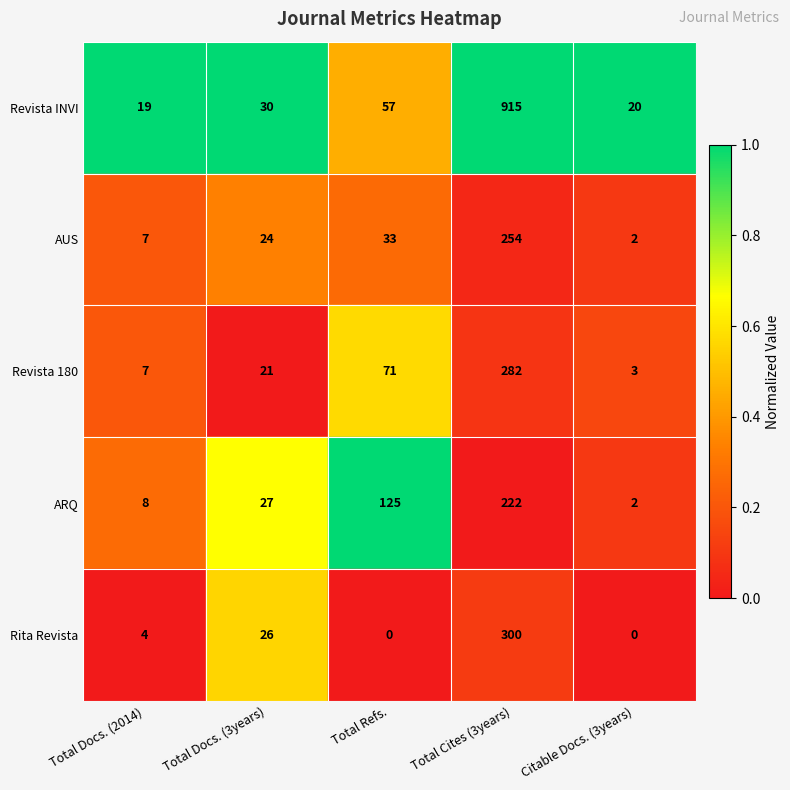

Which series has the largest total across all categories?

Revista INVI